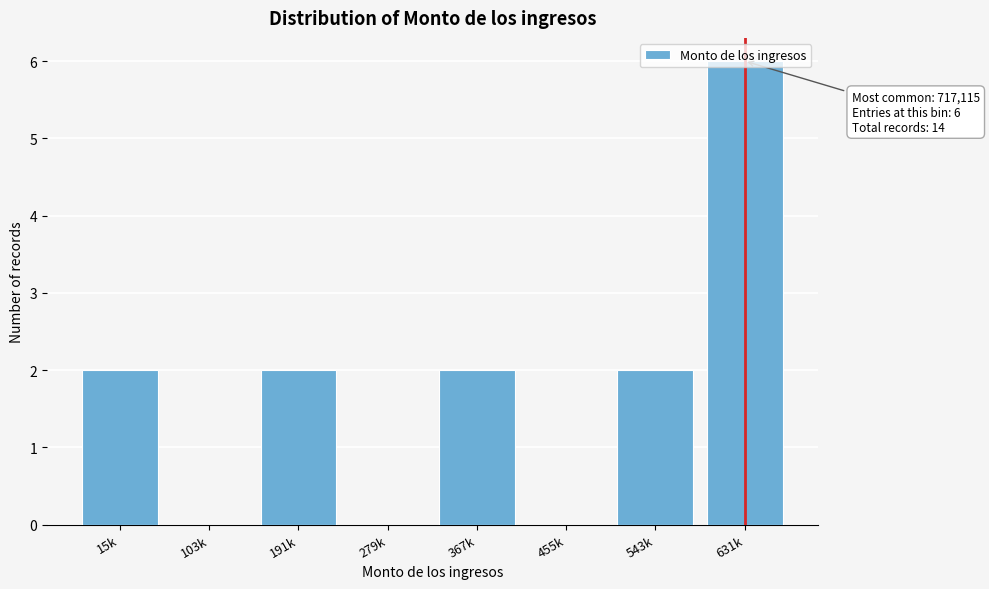

What is the greatest value displayed?

6